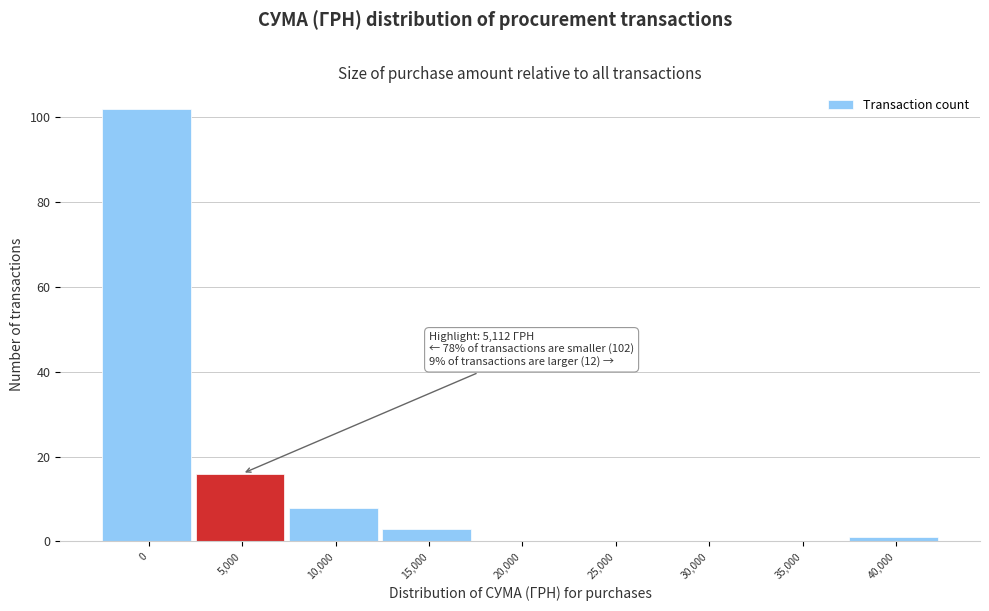

Reading left to right, what are all the values shown in this chart?

0=102	5,000=16	10,000=8	15,000=3	20,000=0	25,000=0	30,000=0	35,000=0	40,000=1